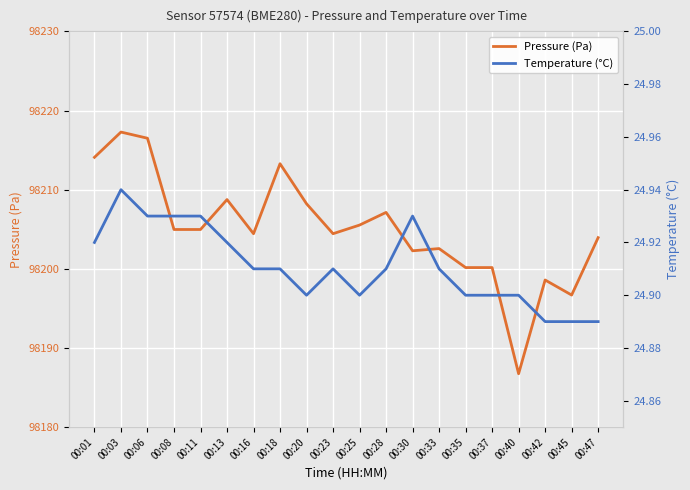

Where is the first local maximum for Pressure (Pa)?

00:03